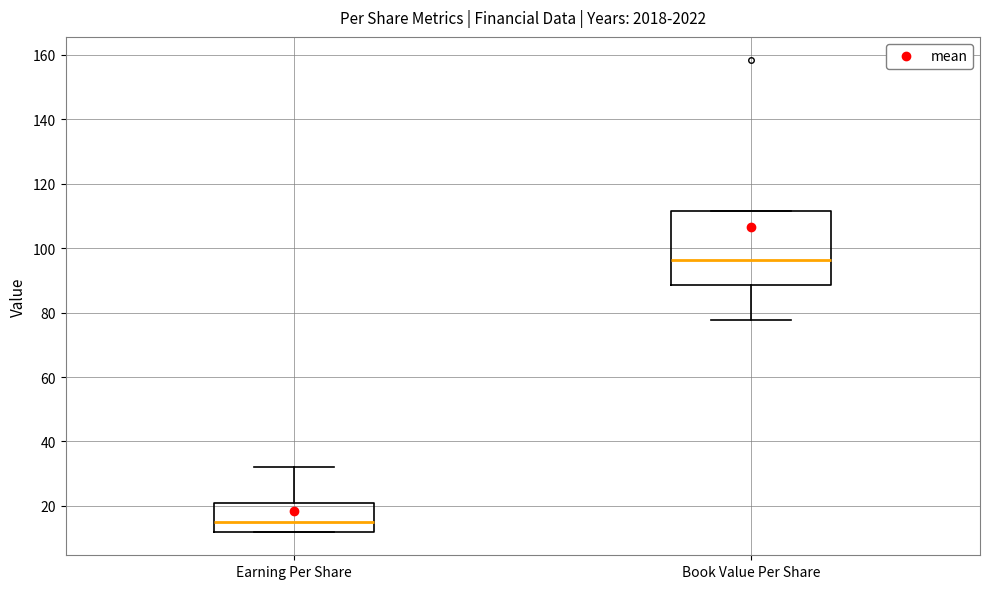

Where does the lower whisker of the box for Book Value Per Share end on the y-axis? The values are not printed on the chart, so give them approximately, as read against the axis.

78